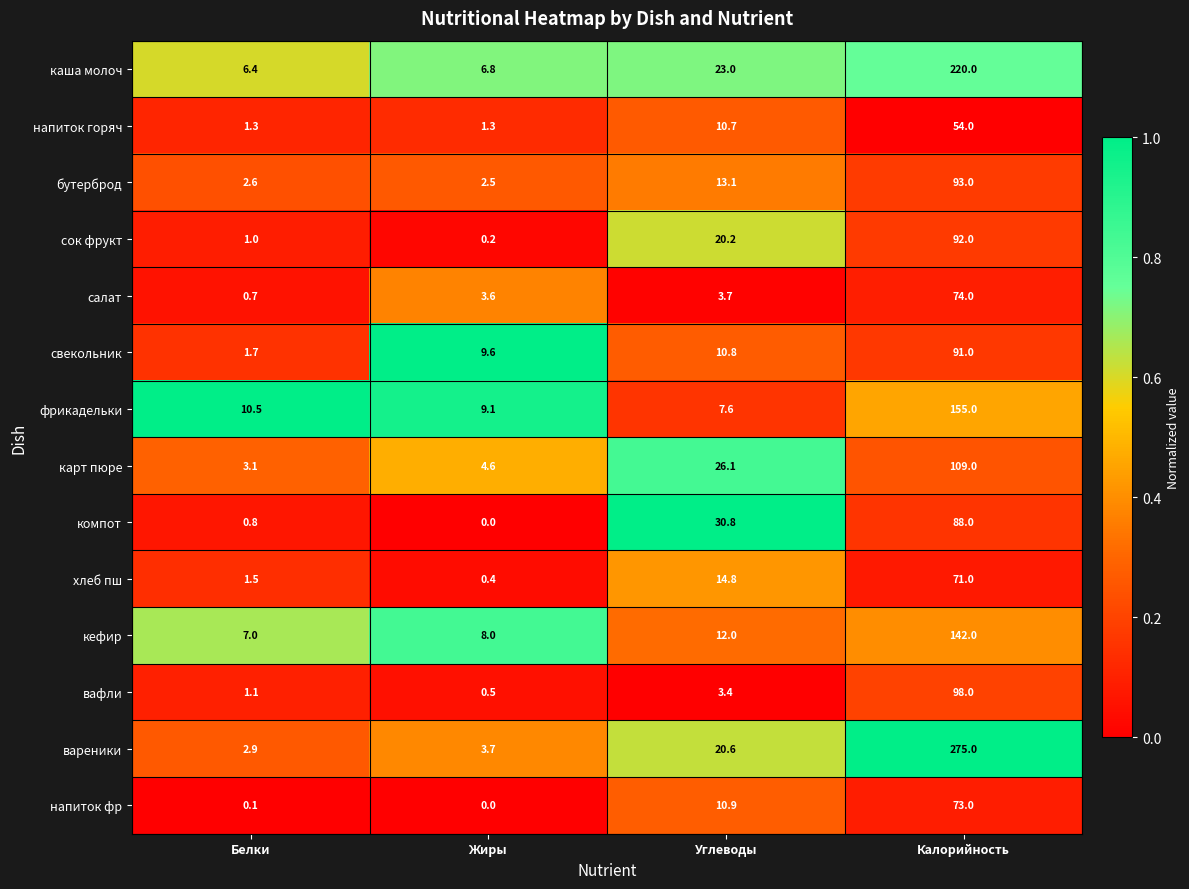

Read the вареники value at Жиры.

3.7